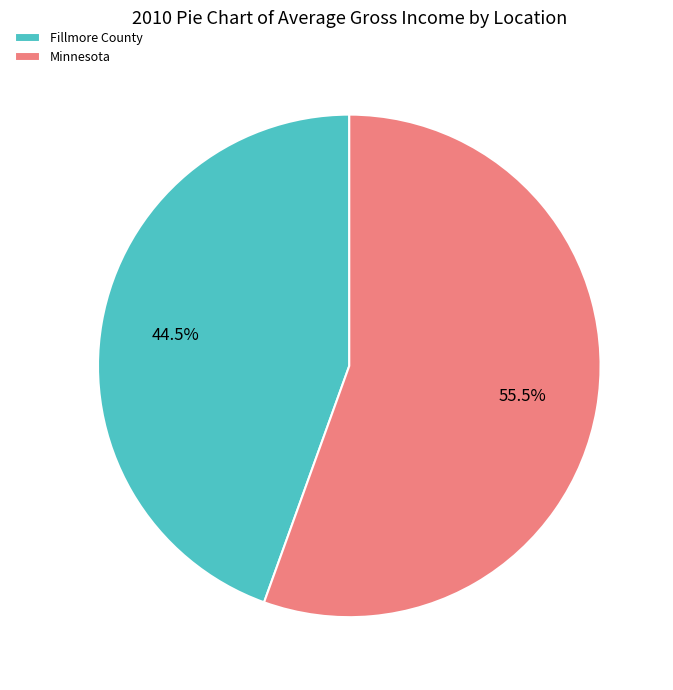

What is the ratio of the value at Minnesota to the value at Fillmore County?

1.2